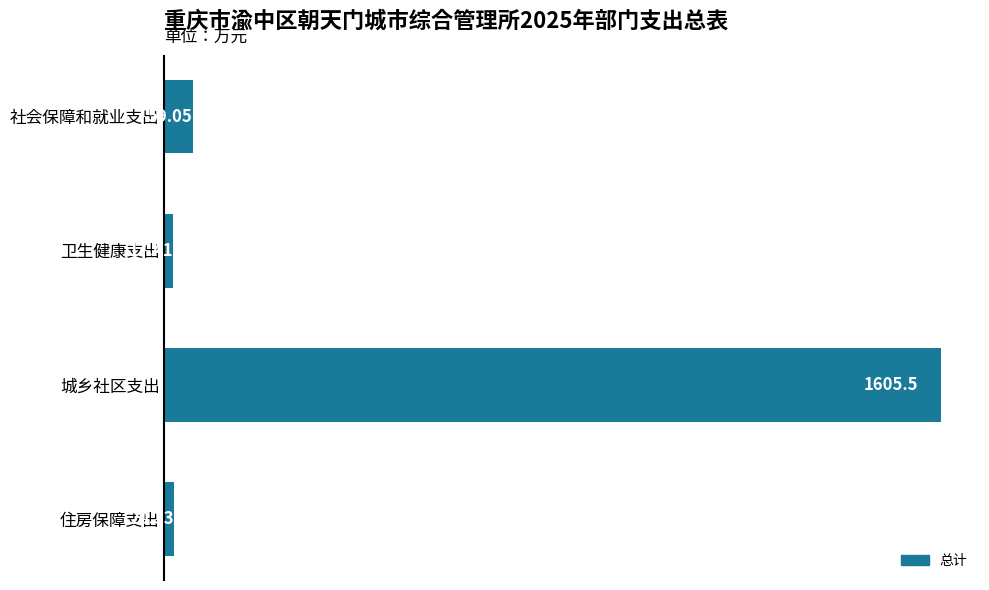

What is the change in value from 社会保障和就业支出 to 住房保障支出?

-38.7